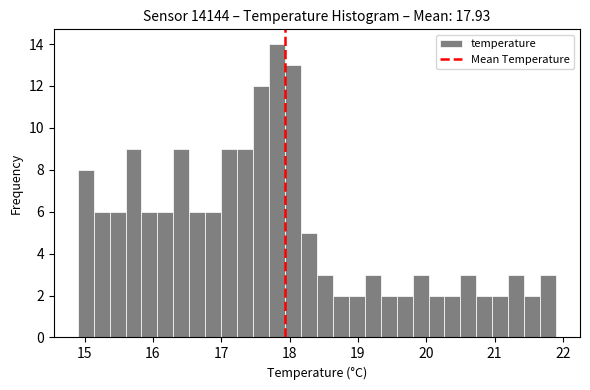

Around what value on the x-axis is the tallest bar? Give the approximate position of its centre, as read against the axis.

17.8